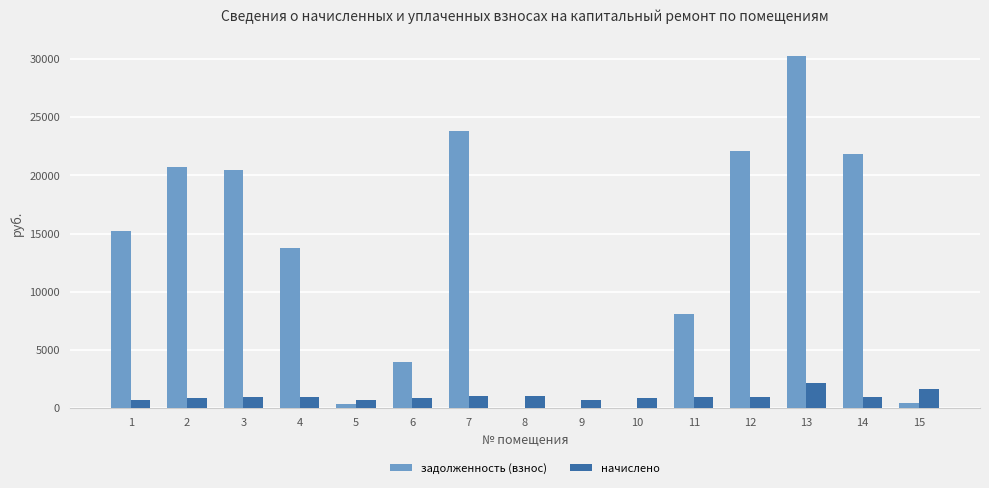

What is the sum of the задолженность (взнос) values at 10 and 12?

22064.9